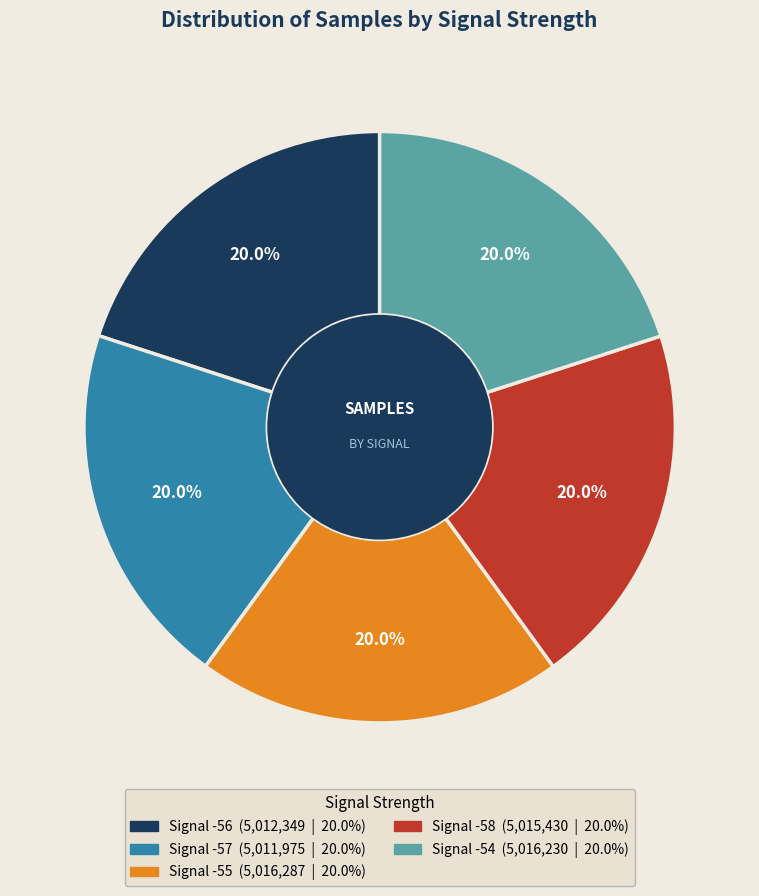

Is there a majority slice in this chart?

No